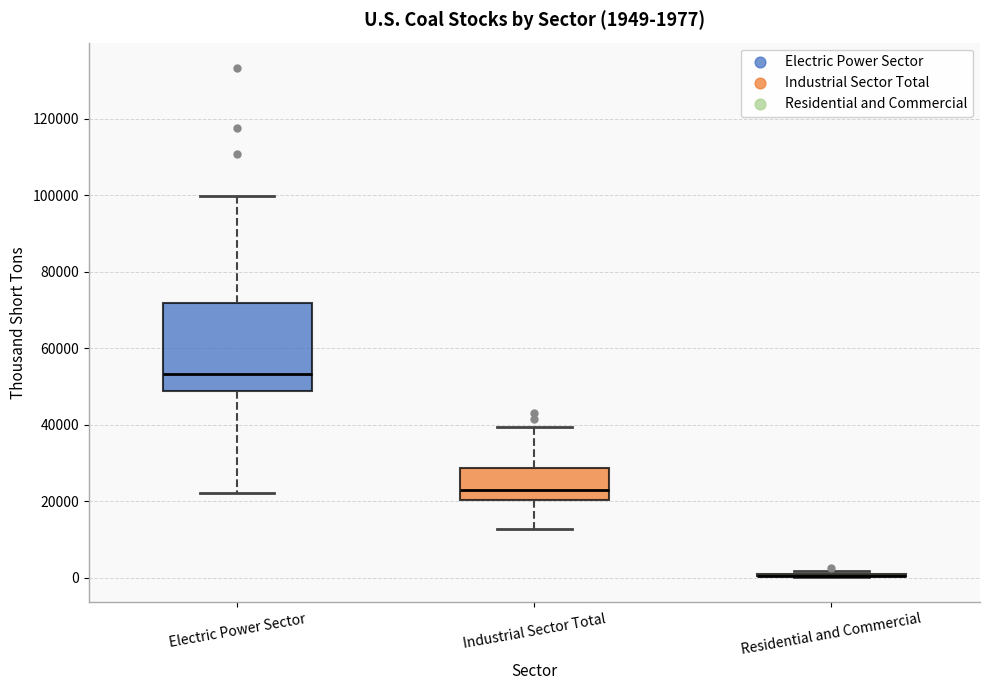

Which box is the tallest, from its lower edge to its upper edge?

Electric Power Sector